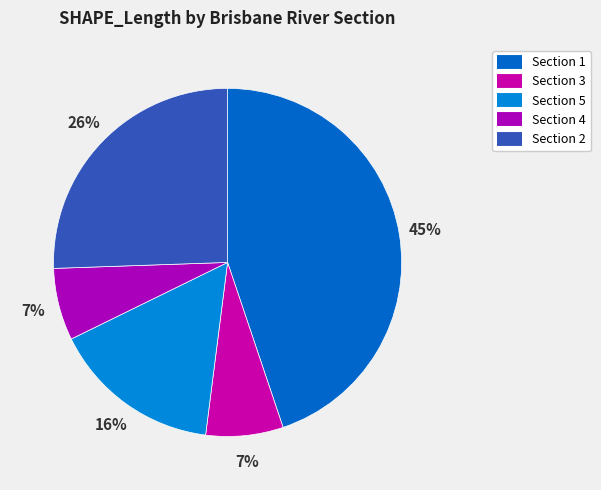

How many segments does this pie chart have?

5